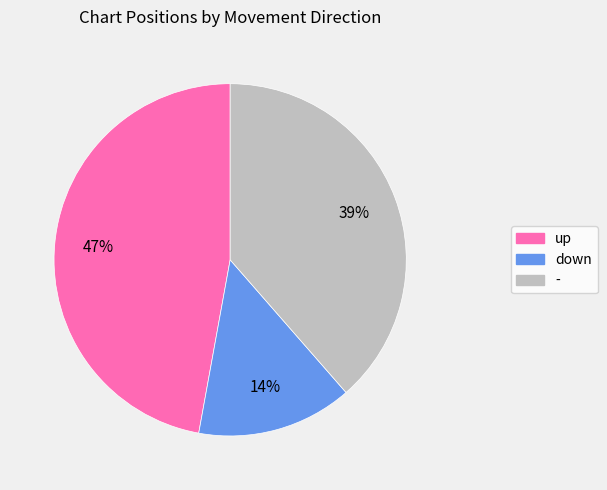

To the nearest percent, what is the average slice percentage?

33%